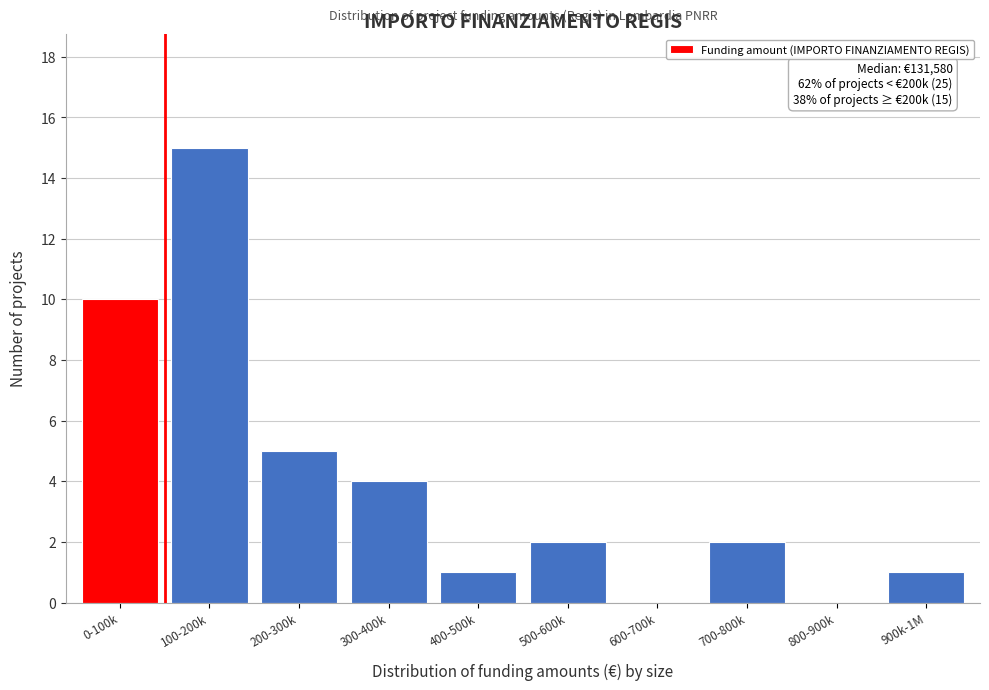

Reading left to right, list all the values displayed in this chart.

0-100k=10	100-200k=15	200-300k=5	300-400k=4	400-500k=1	500-600k=2	600-700k=0	700-800k=2	800-900k=0	900k-1M=1